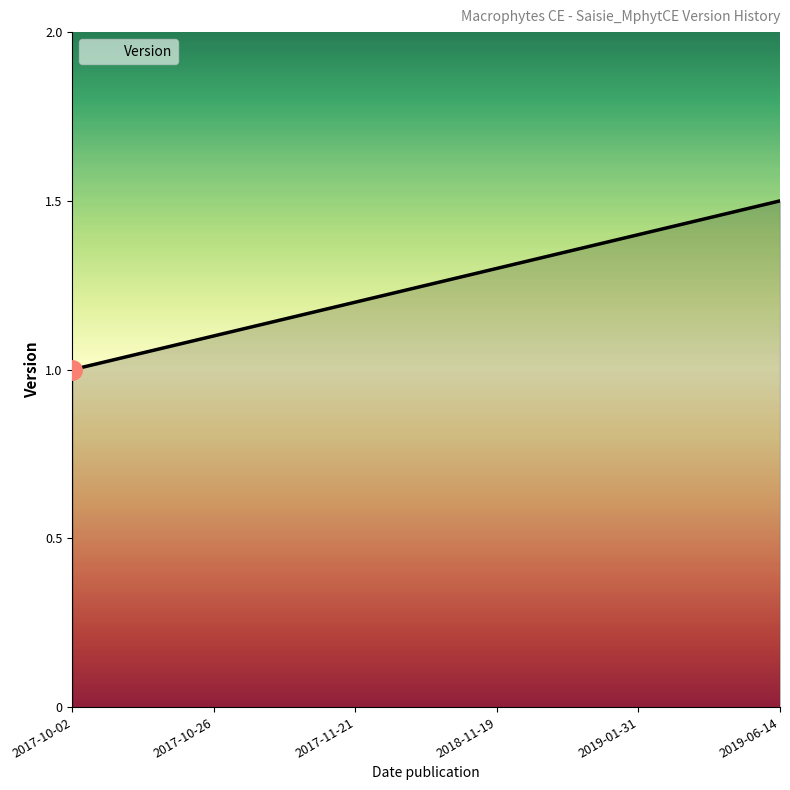

What is the change in value from 2018-11-19 to 2019-01-31?

+0.1